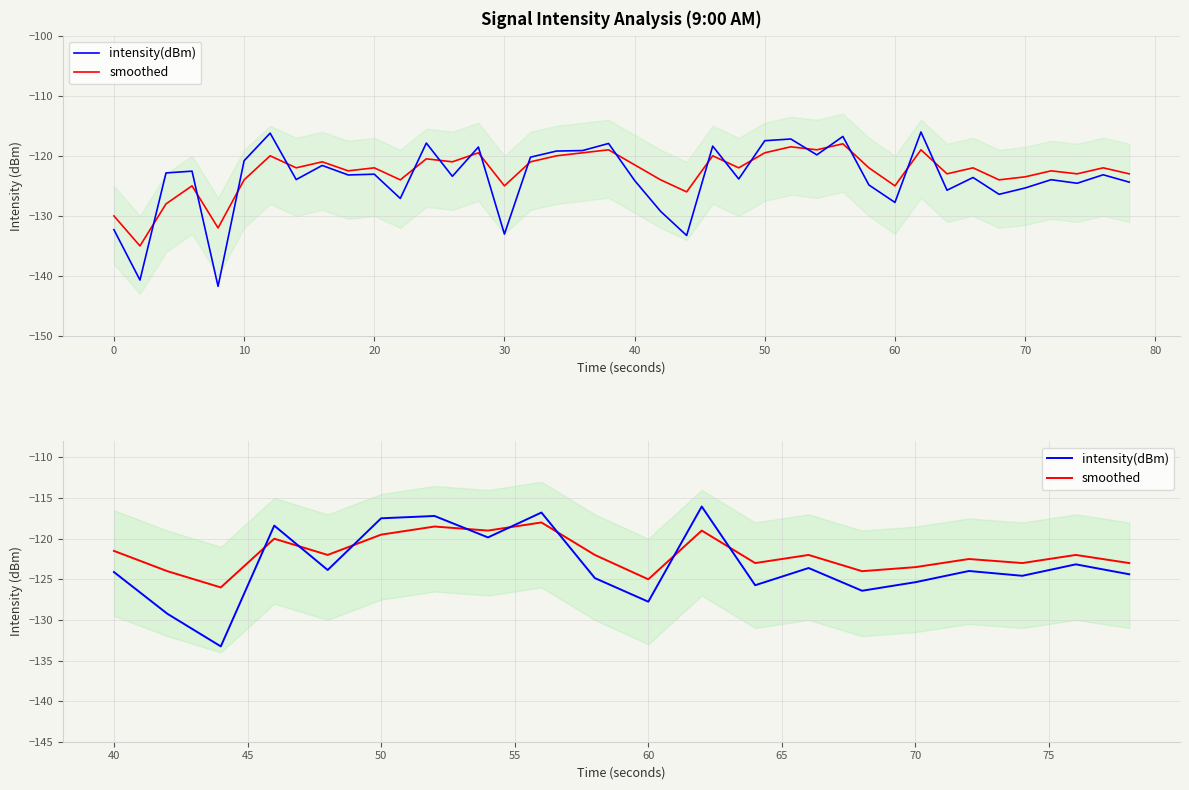

True or false: intensity(dBm) has a value of -75.6 at 70.

False